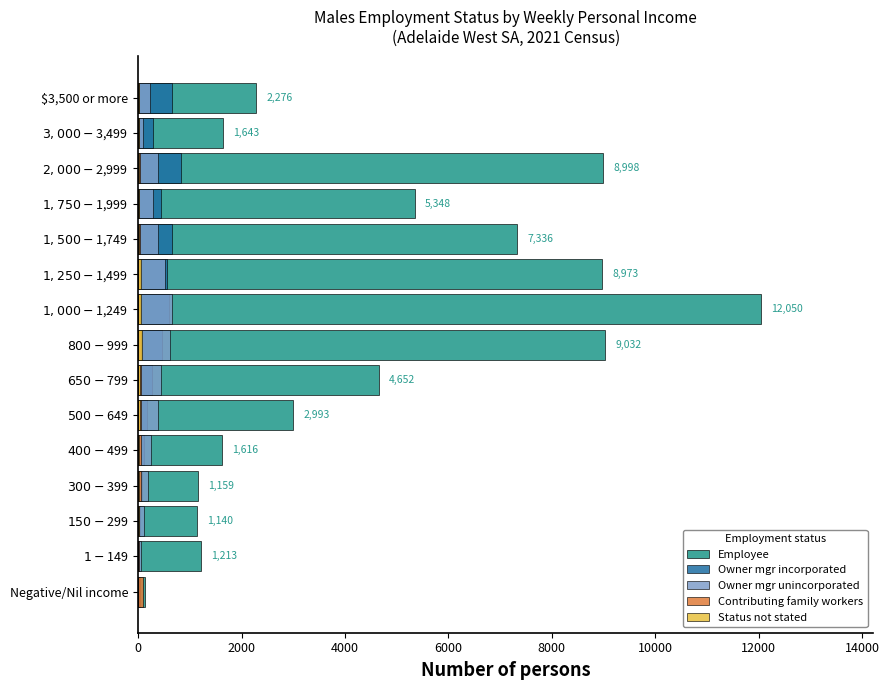

Which series has the largest range (max minus min)?

Employee